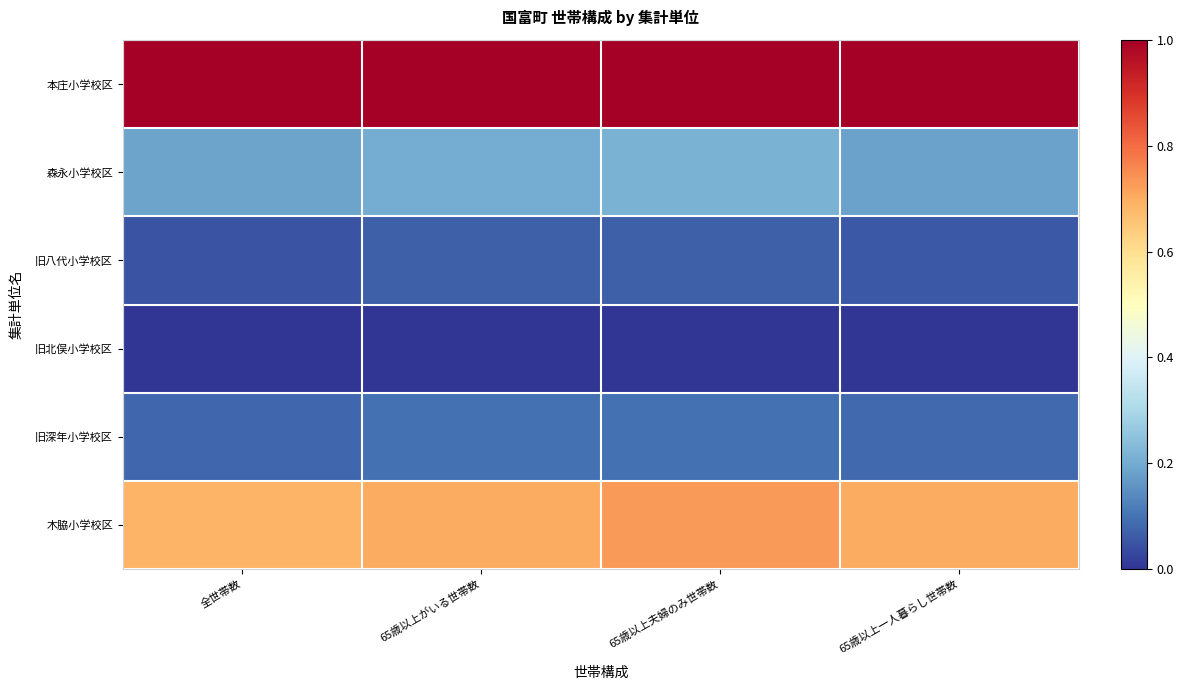

Reading left to right, list all the values displayed in this chart.

本庄小学校区: 全世帯数=1.0	65歳以上がいる世帯数=1.0	65歳以上夫婦のみ世帯数=1.0	65歳以上一人暮らし世帯数=1.0
森永小学校区: 全世帯数=0.2	65歳以上がいる世帯数=0.2	65歳以上夫婦のみ世帯数=0.2	65歳以上一人暮らし世帯数=0.2
旧八代小学校区: 全世帯数=0.0	65歳以上がいる世帯数=0.1	65歳以上夫婦のみ世帯数=0.1	65歳以上一人暮らし世帯数=0.1
旧北俣小学校区: 全世帯数=0.0	65歳以上がいる世帯数=0.0	65歳以上夫婦のみ世帯数=0.0	65歳以上一人暮らし世帯数=0.0
旧深年小学校区: 全世帯数=0.1	65歳以上がいる世帯数=0.1	65歳以上夫婦のみ世帯数=0.1	65歳以上一人暮らし世帯数=0.1
木脇小学校区: 全世帯数=0.7	65歳以上がいる世帯数=0.7	65歳以上夫婦のみ世帯数=0.7	65歳以上一人暮らし世帯数=0.7